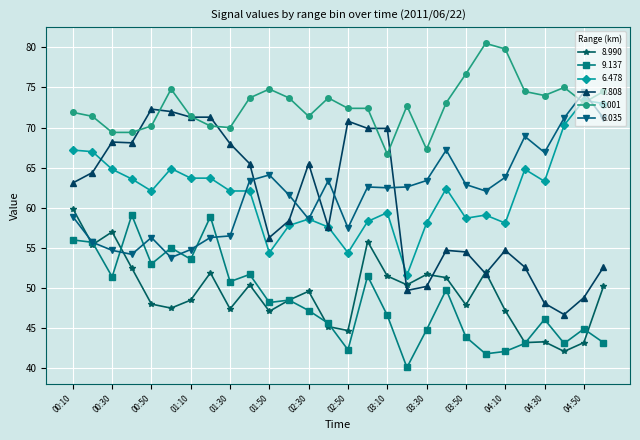

True or false: 5.001 has more than 1 interior local peaks.

True